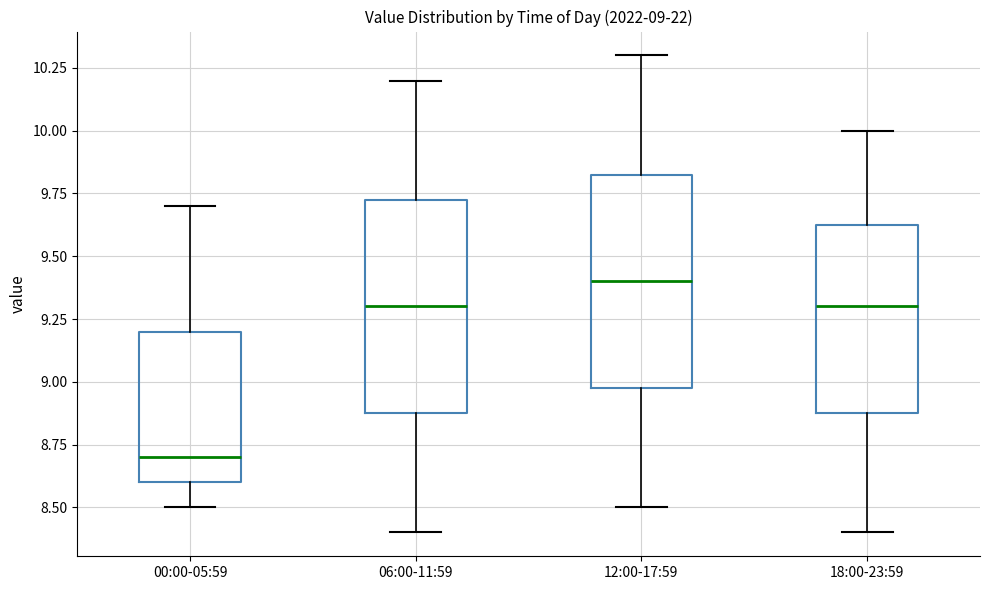

Which box's median line is the lowest?

00:00-05:59